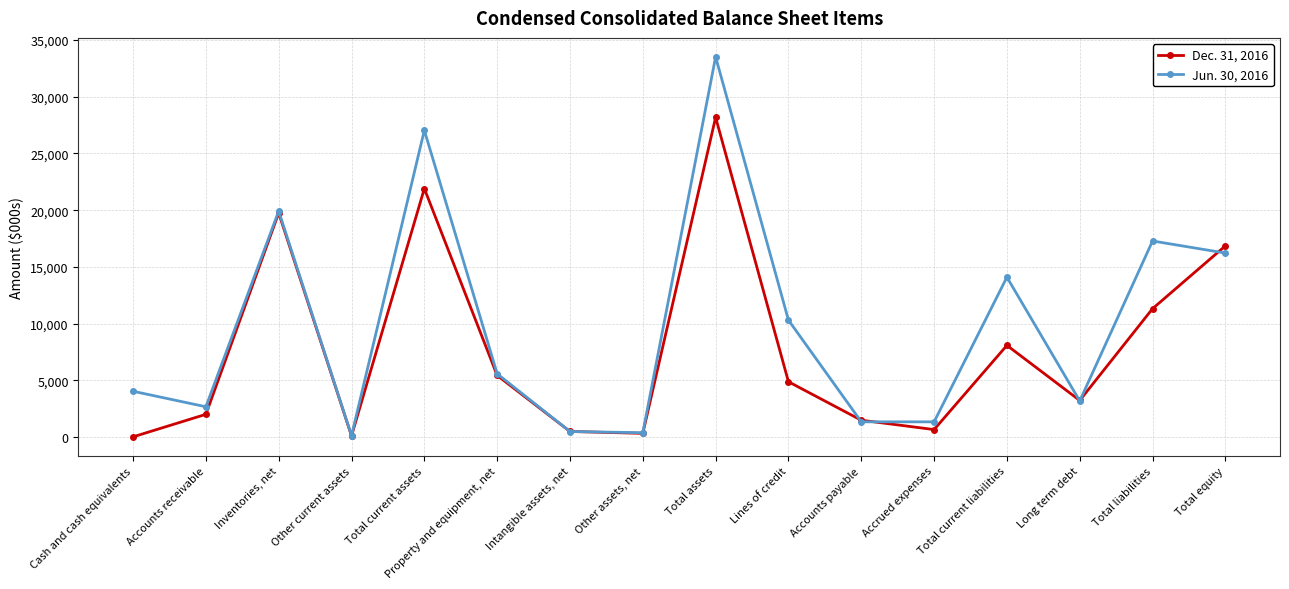

Which series has the largest total across all categories?

Jun. 30, 2016